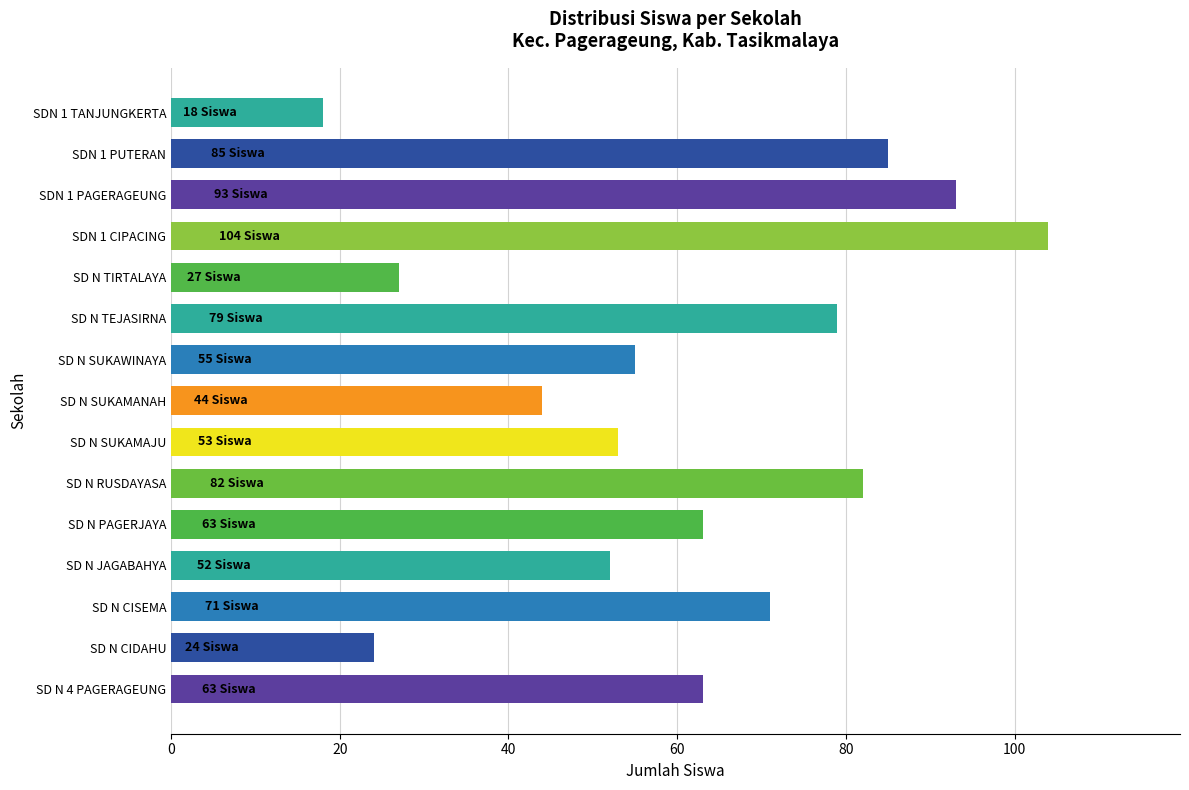

What is the difference between the maximum and second lowest values?

80